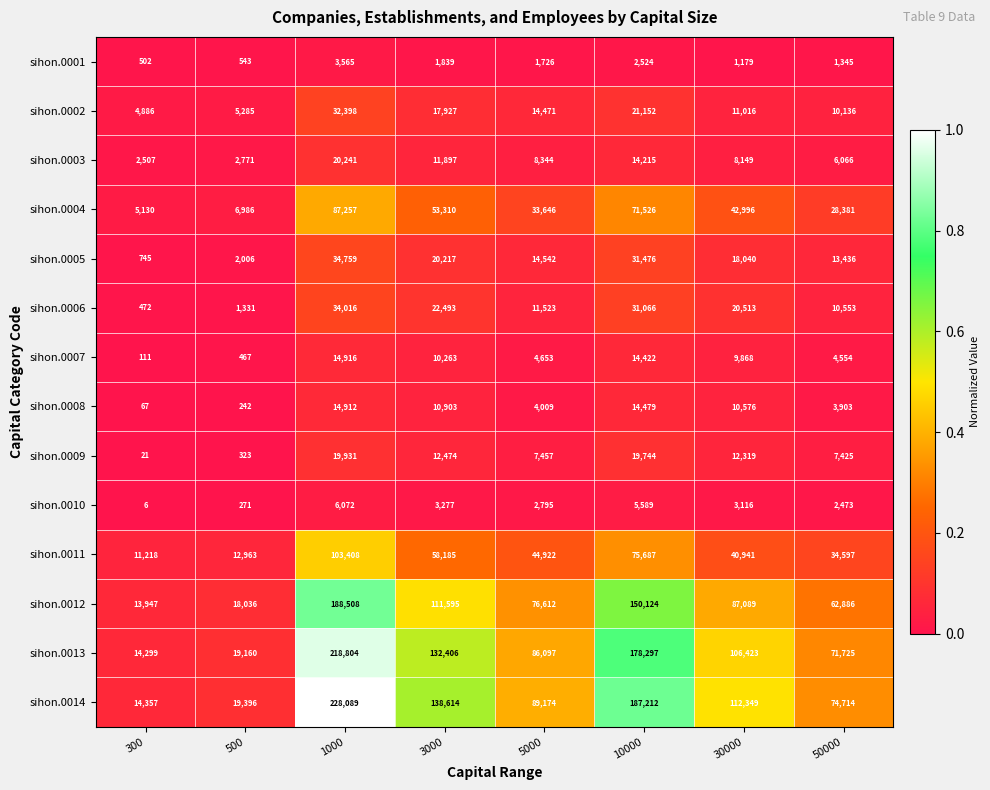

Which category has the lowest value in the sihon.0011 series?

300